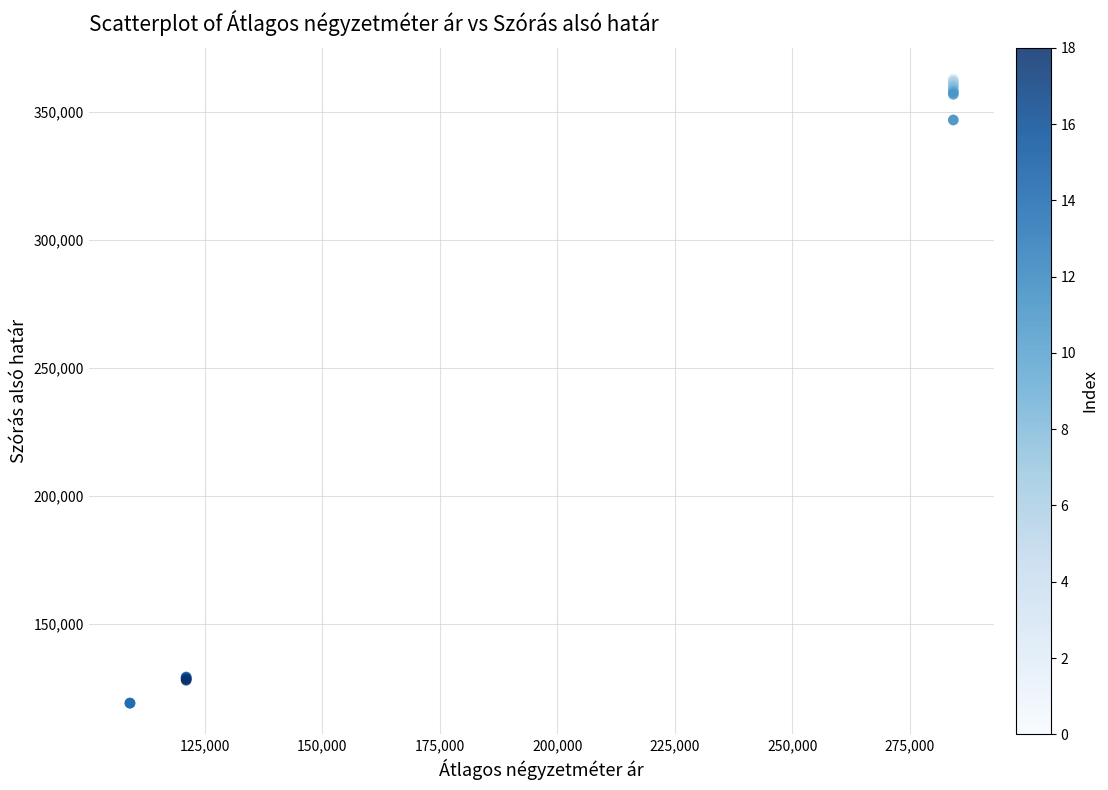

What Y value in the scatter plot is closest to 241037?

346928